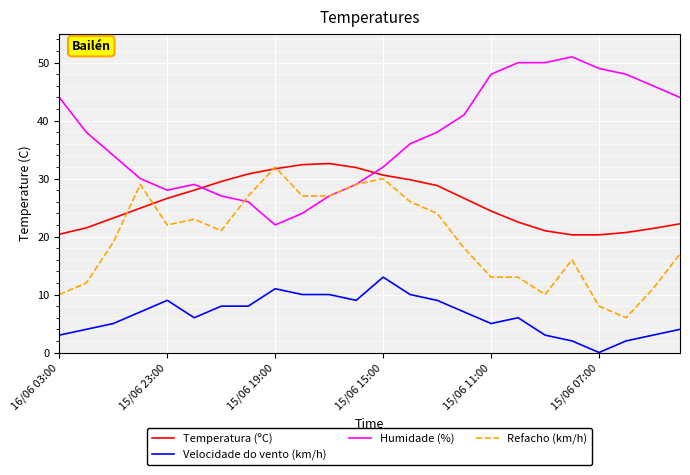

True or false: Humidade (%) has more than 1 points higher than both neighbors.

True